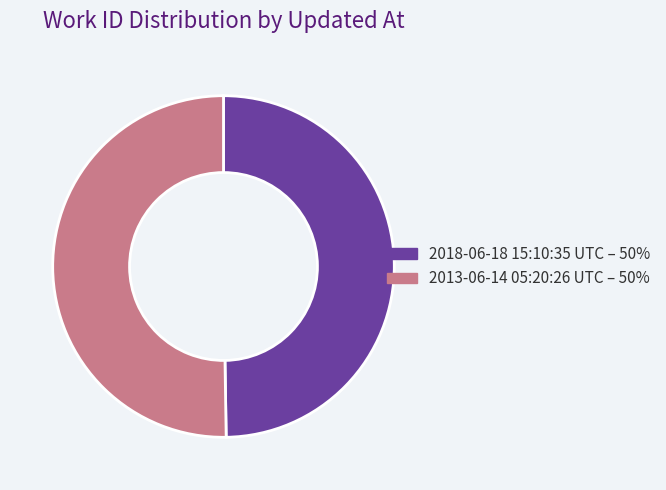

What is the ratio of the value at 2013-06-14 05:20:26 UTC to the value at 2018-06-18 15:10:35 UTC?

1.0